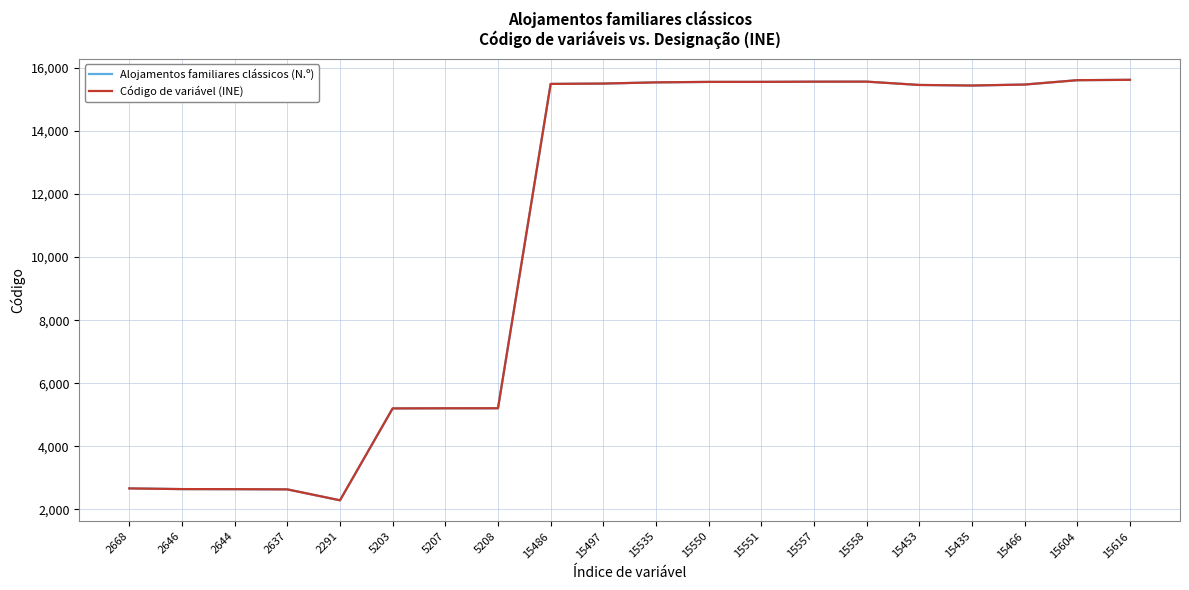

What is the maximum value for Alojamentos familiares clássicos (N.º)?

15616